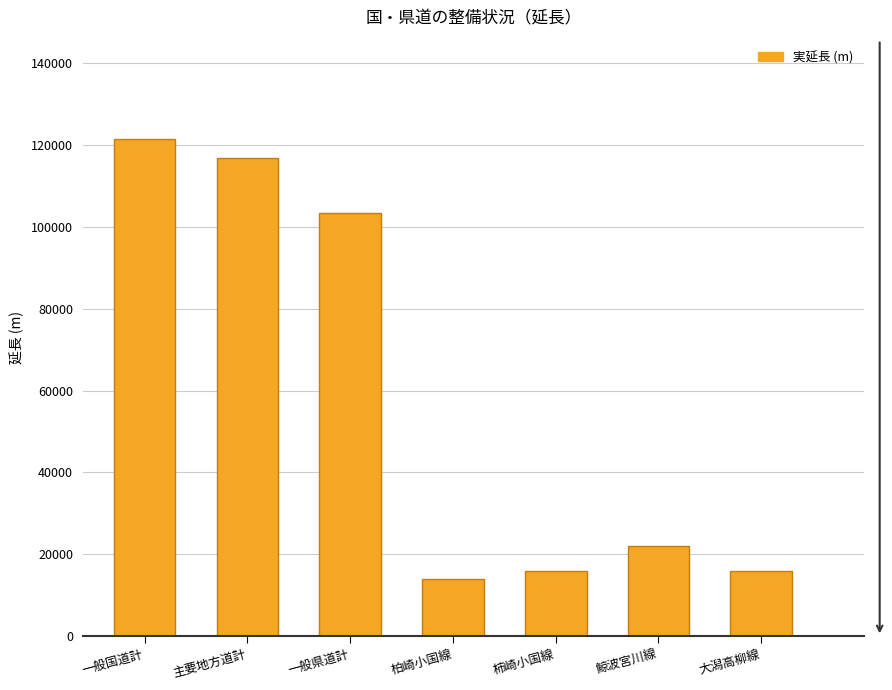

How many values are below 22037?

3